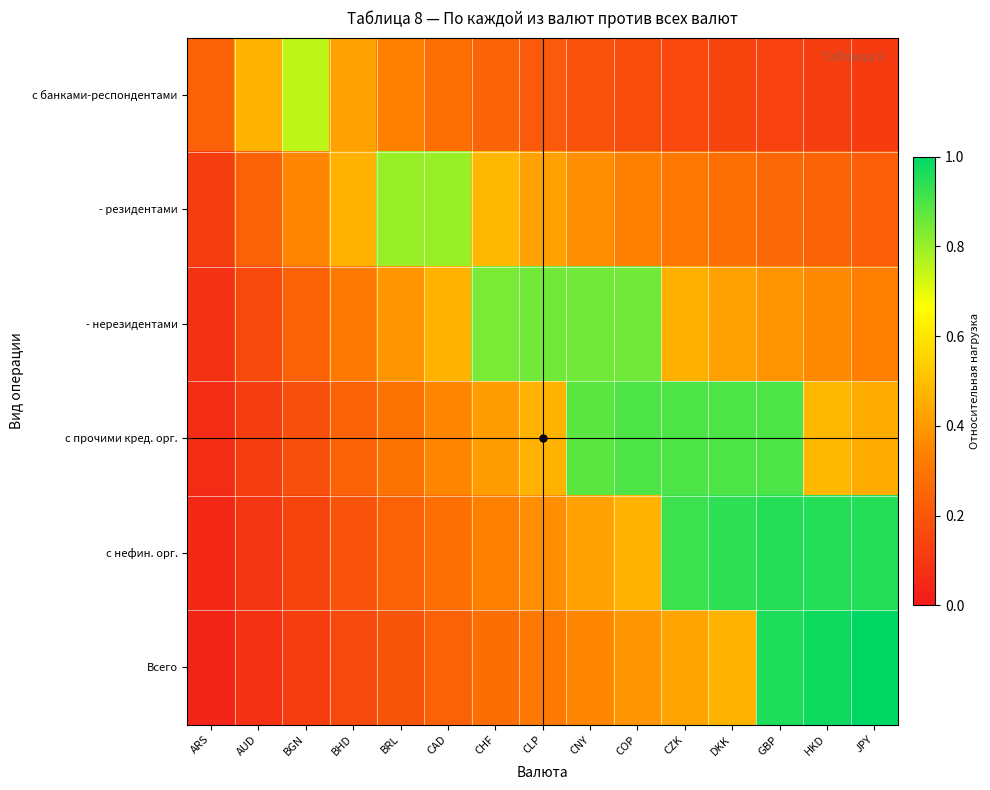

Which category has the lowest value across all series?

ARS